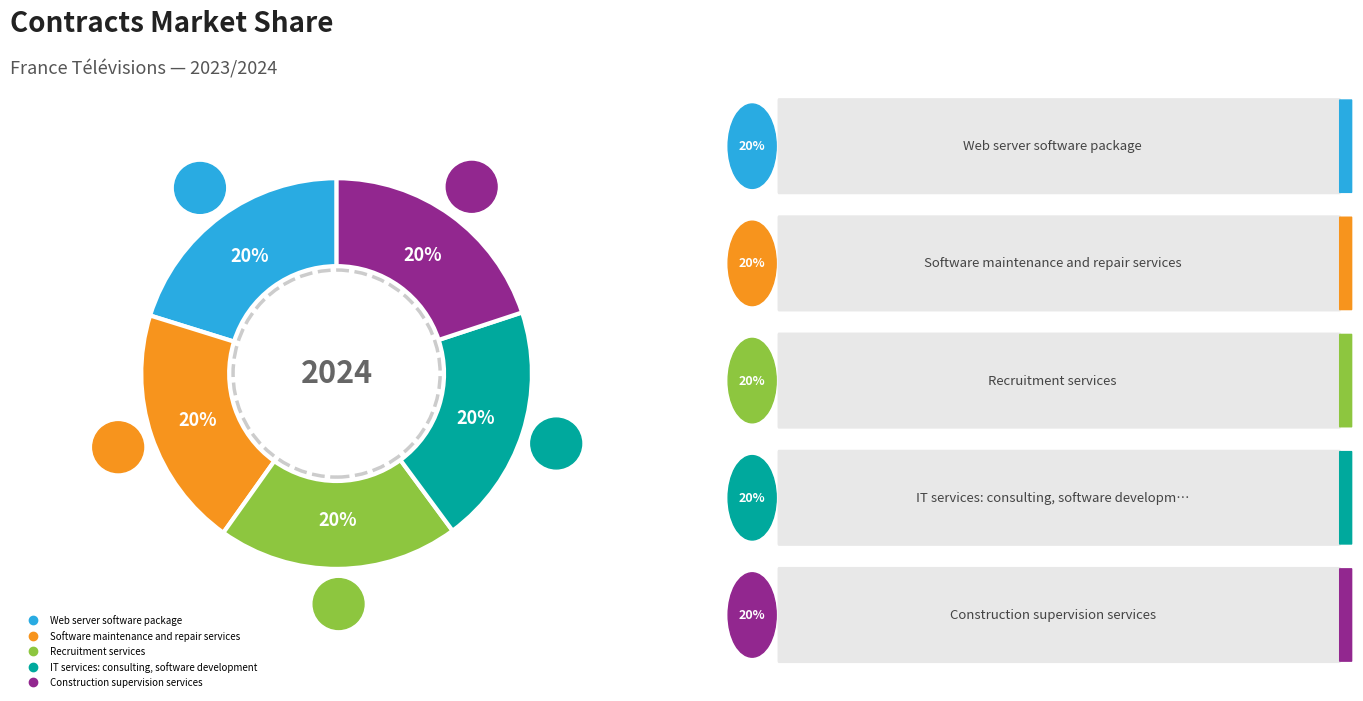

How many segments does this pie chart have?

5